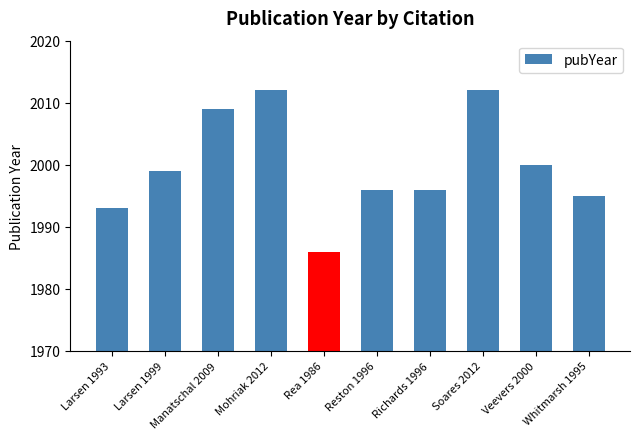

Approximately how many times larger is the value at Richards 1996 compared to Rea 1986?

1.0